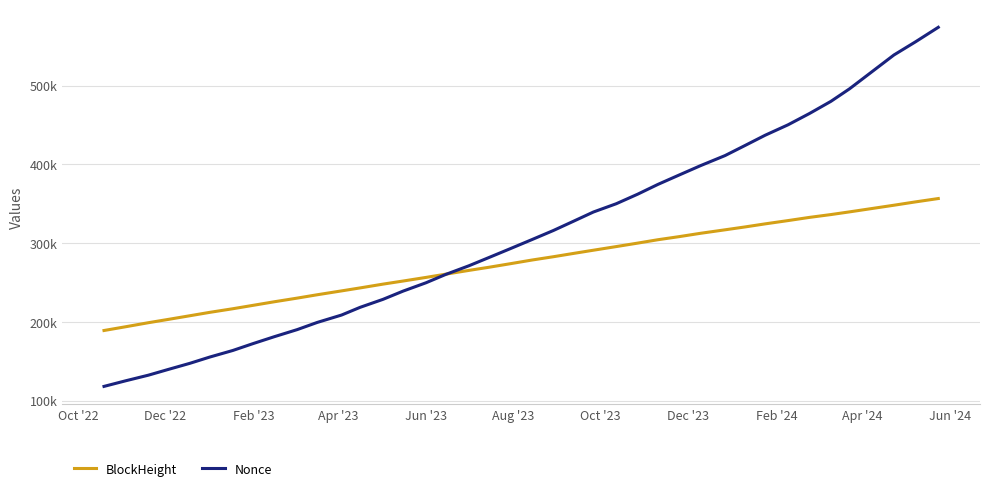

At which category does the chart reach its minimum across all series?

Oct '22